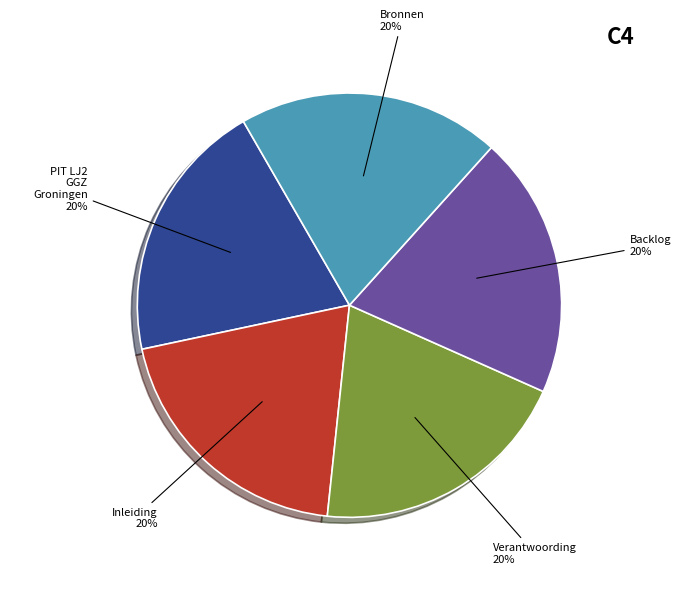

Is there any slice that represents more than half of the pie?

No